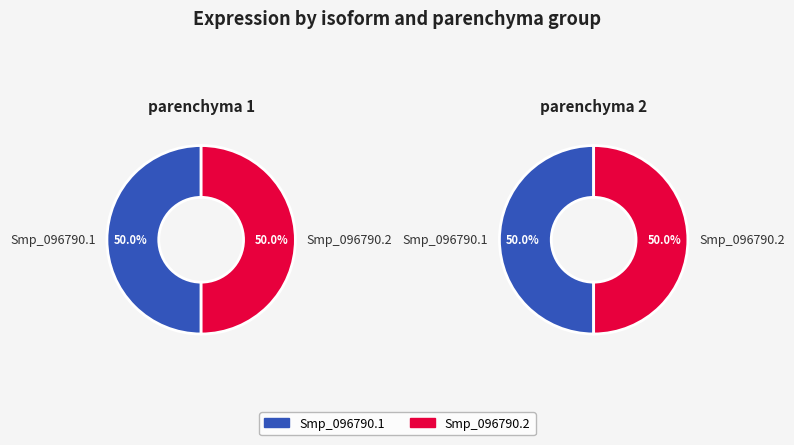

What is the smallest slice in the pie chart?

Smp_096790.1